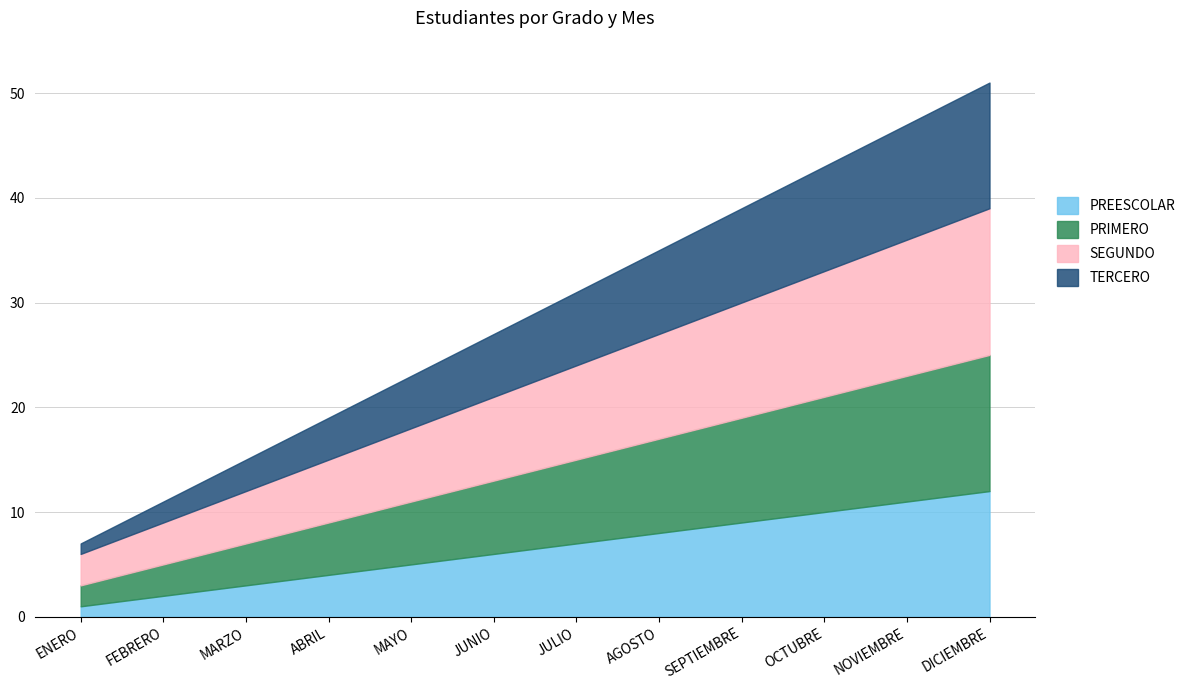

Which series changed the most between ENERO and NOVIEMBRE?

TERCERO